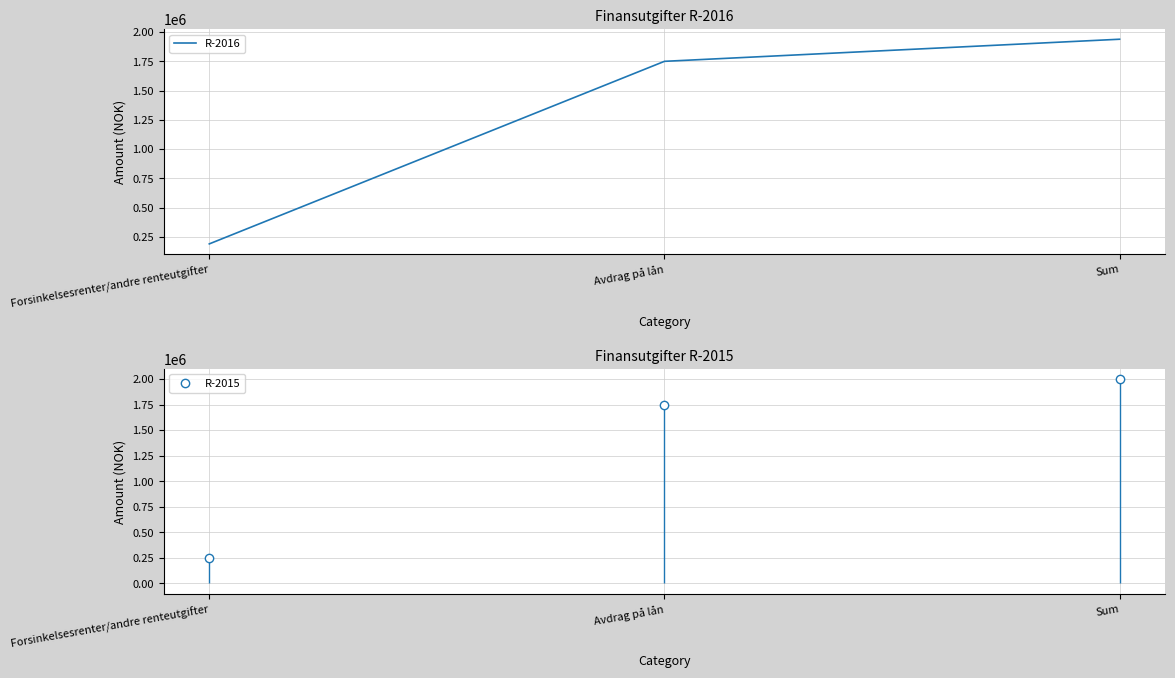

How many values in the R-2015 series are below 1750000?

1